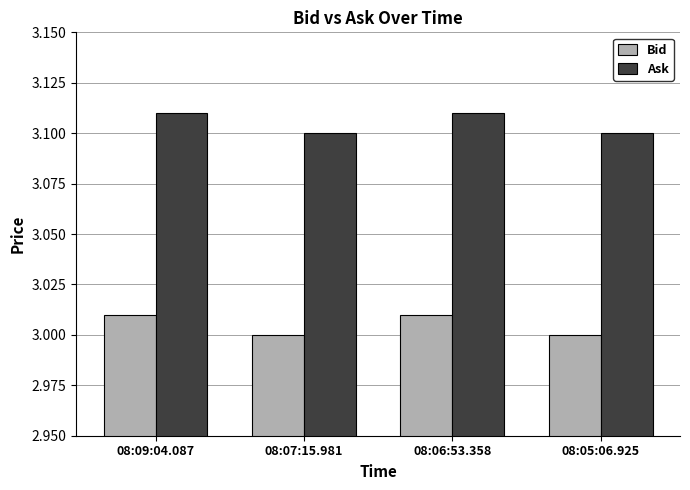

True or false: Ask has a value of 4.4 at 08:06:53.358.

False